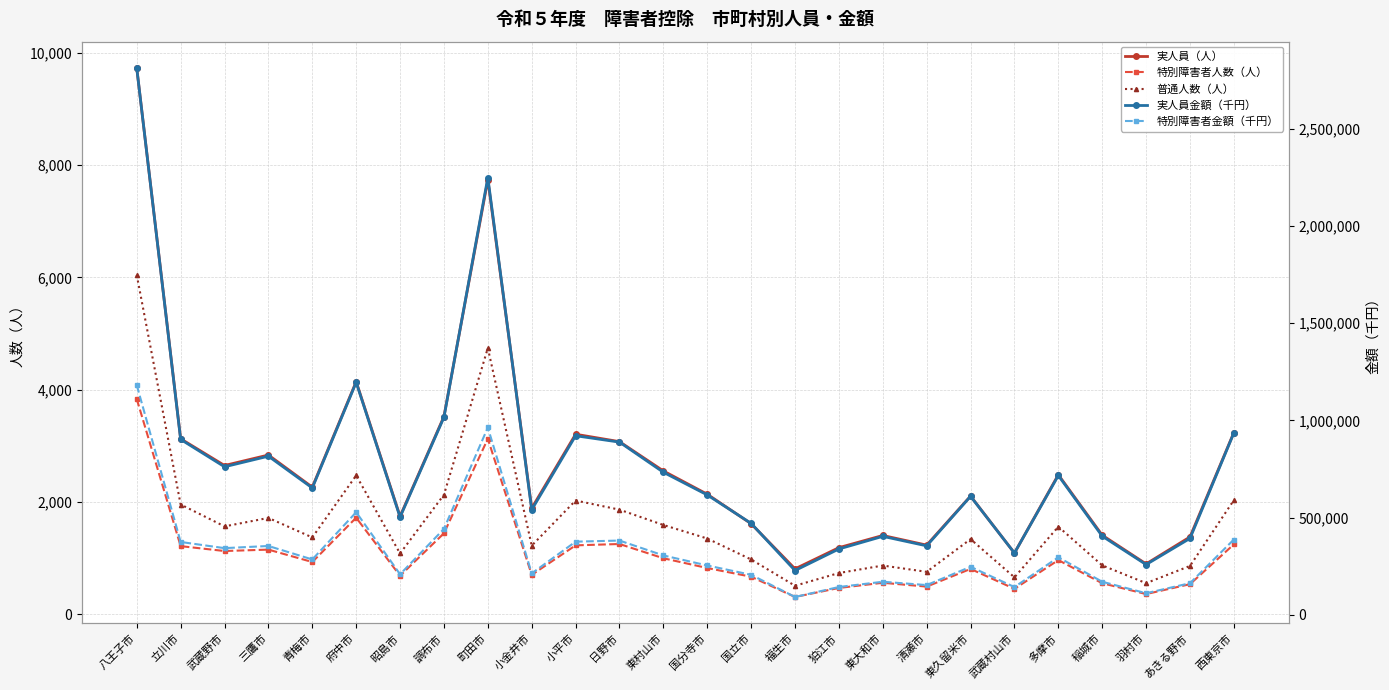

The value of 特別障害者人数（人） at 府中市 is 2235. True or false?

False